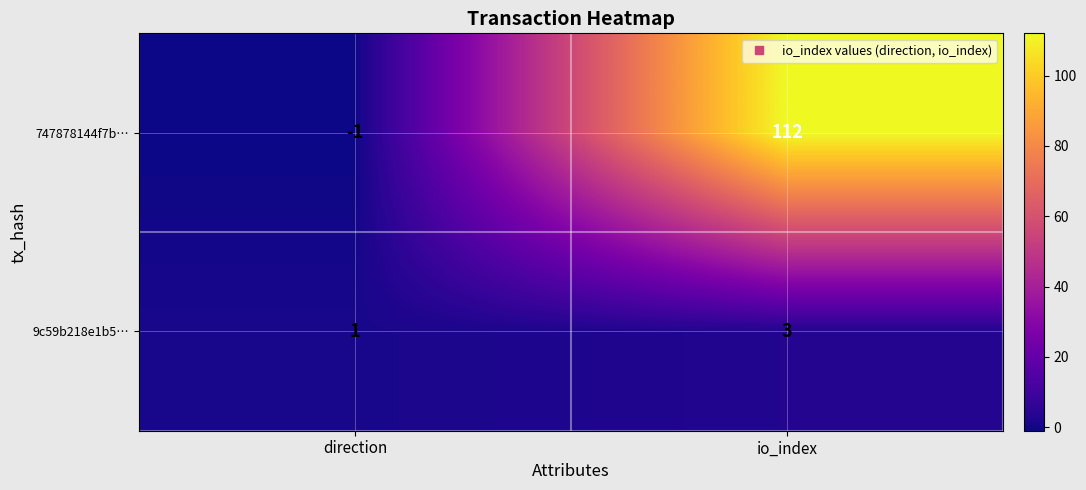

Which label corresponds to the smallest value in the chart?

direction